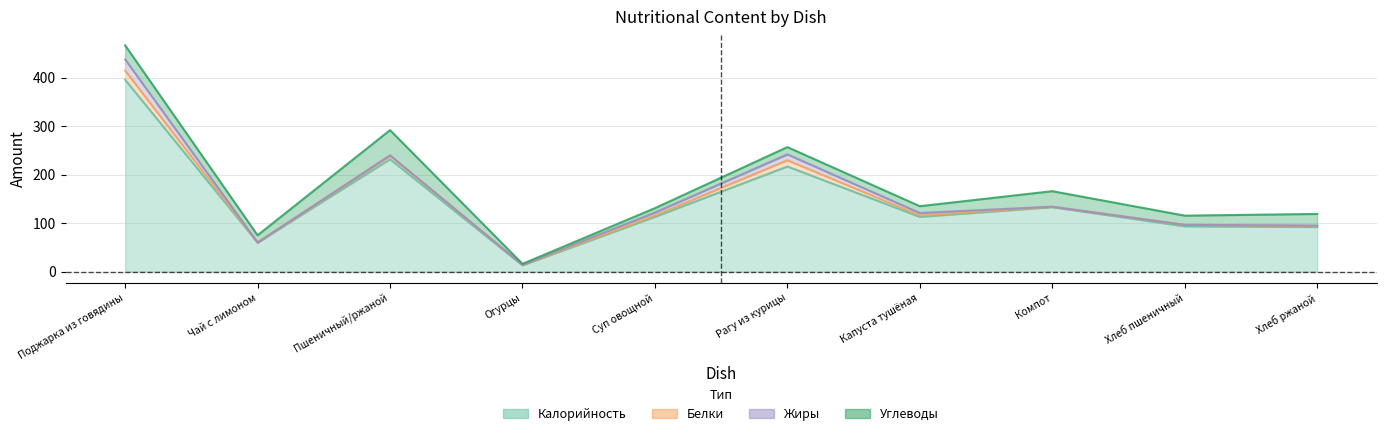

True or false: Углеводы and Калорийность intersect in this chart.

False